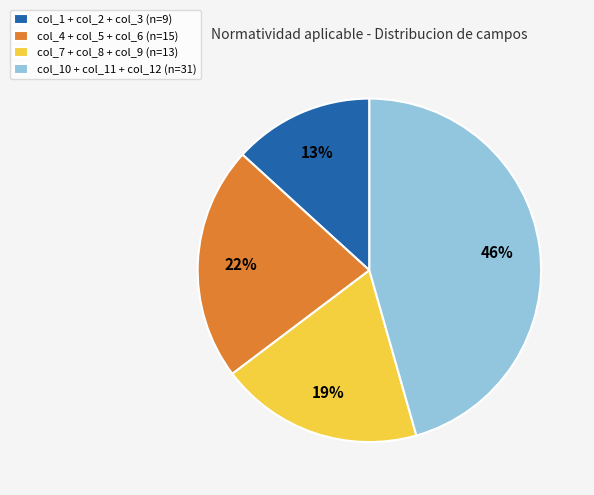

To the nearest percent, what percentage of the pie is col_4 + col_5 + col_6 (n=15)?

22%